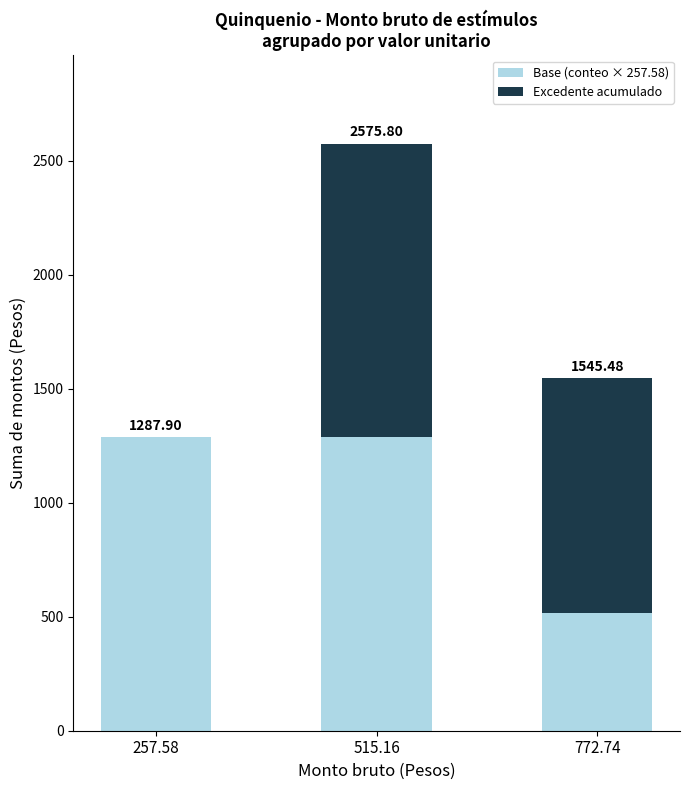

What are all the series names shown in the legend?

Base (conteo × 257.58), Excedente acumulado